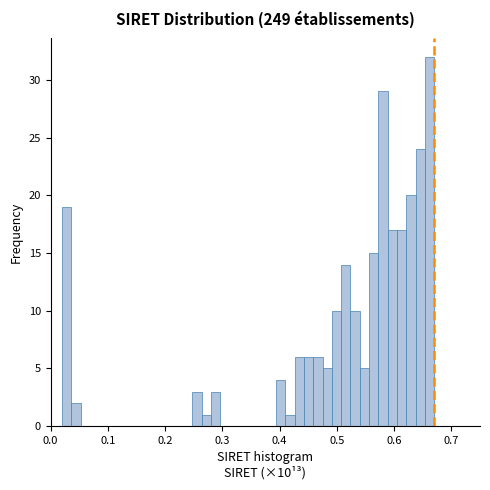

Around what value on the x-axis is the tallest bar? Give the approximate position of its centre, as read against the axis.

0.66